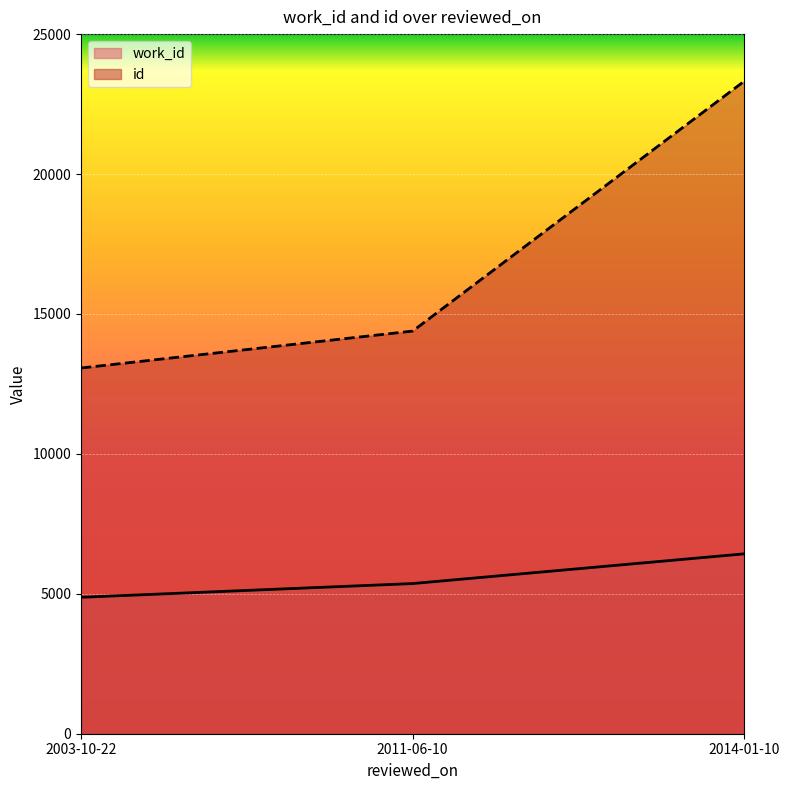

Is the value of work_id at 2011-06-10 greater than the value of id at 2003-10-22?

No